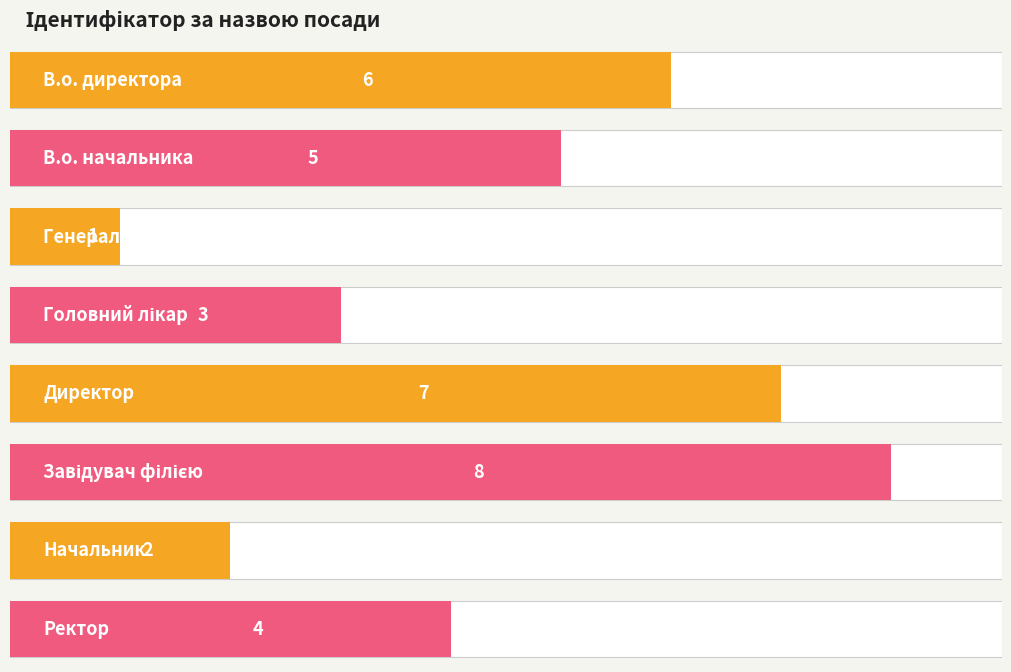

Which category has the highest value across all series?

Завідувач філією